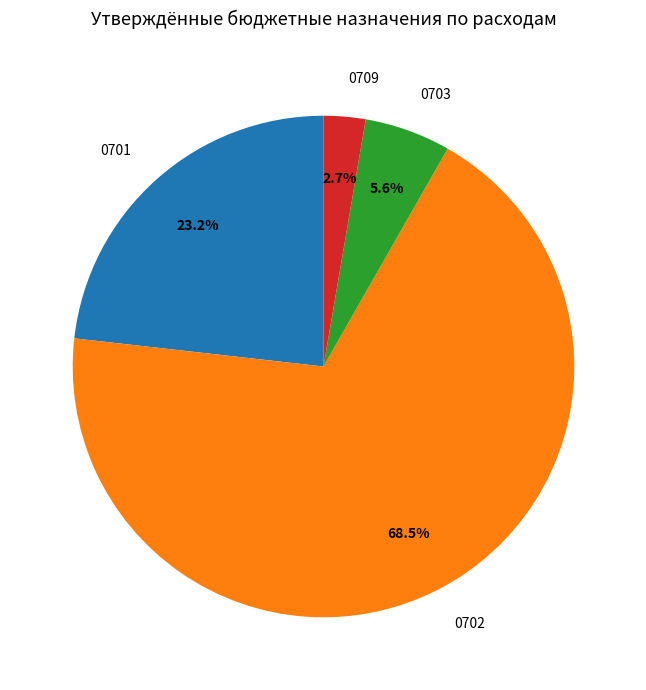

Does any single category account for the majority?

Yes